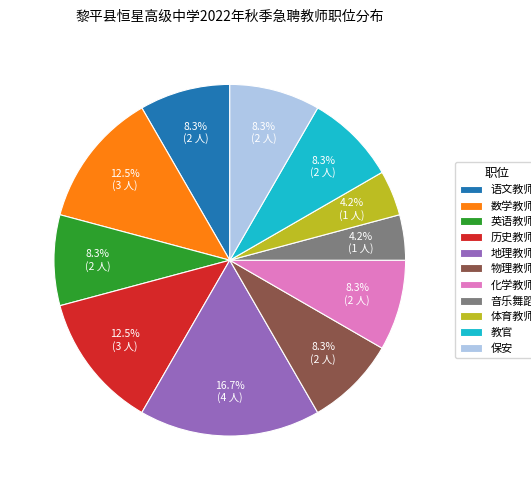

Is the sum of 体育教师 and 语文教师 greater than half?

No